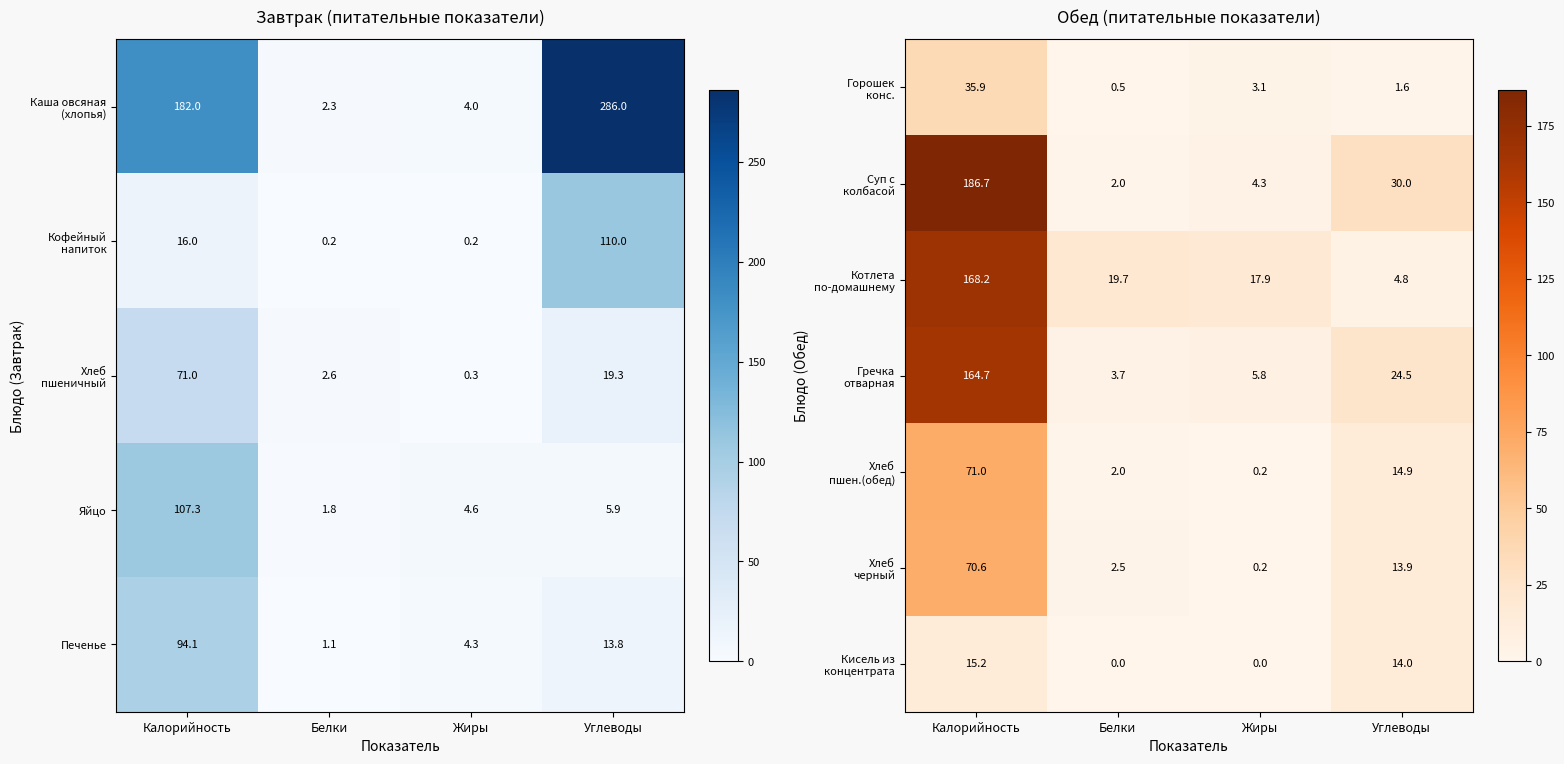

At which label is Печенье closest to 47?

Углеводы